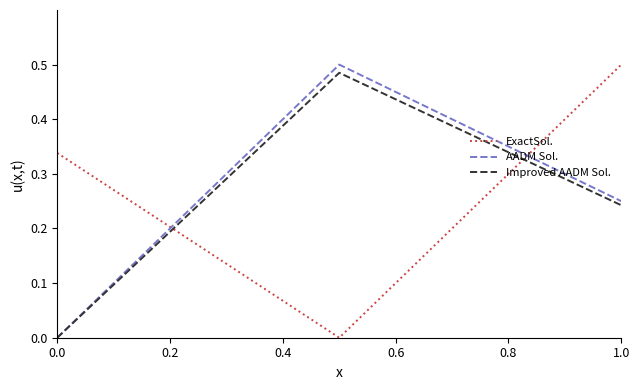

Which series has the largest total across all categories?

ExactSol.